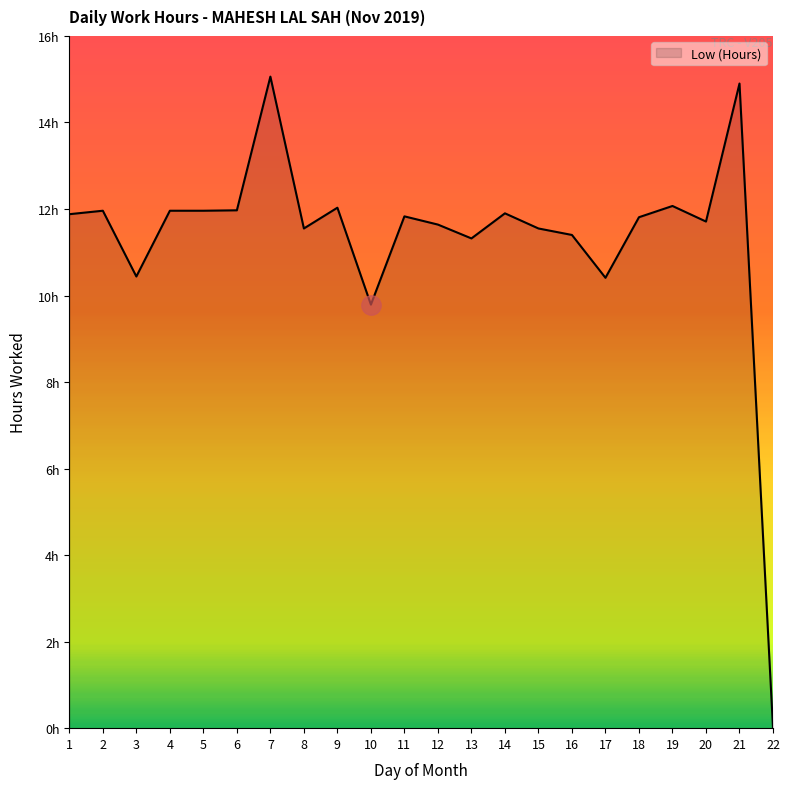

What is the value of the 1st point from the left?

11.9